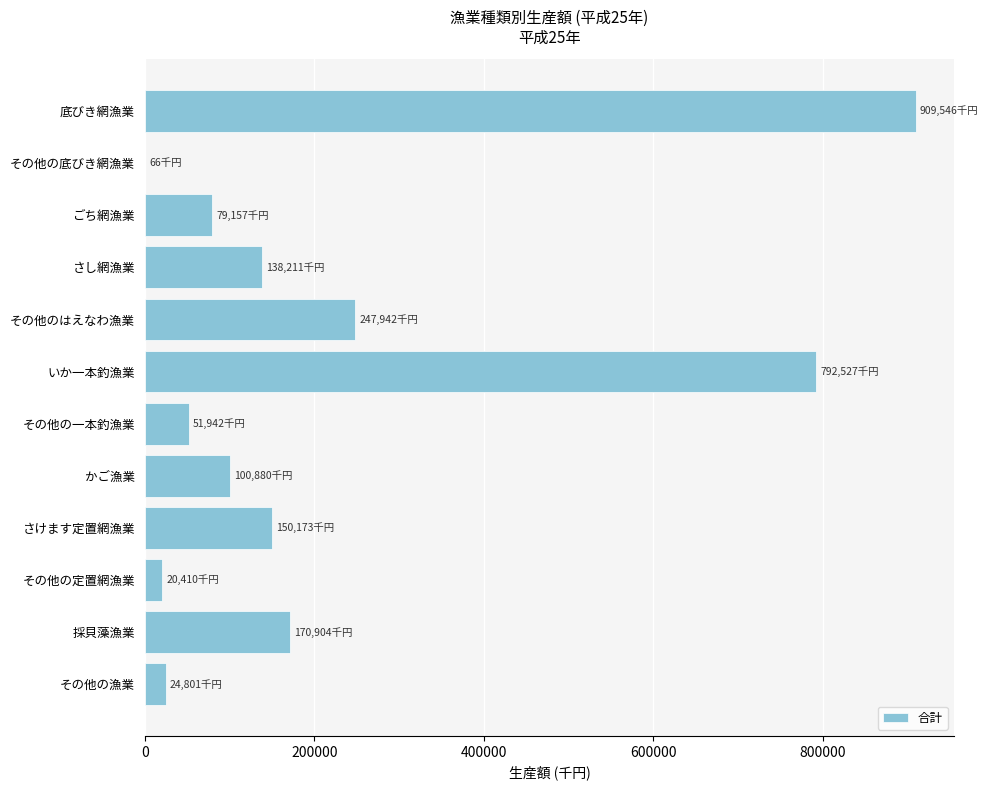

What is the maximum value shown in the chart?

909546